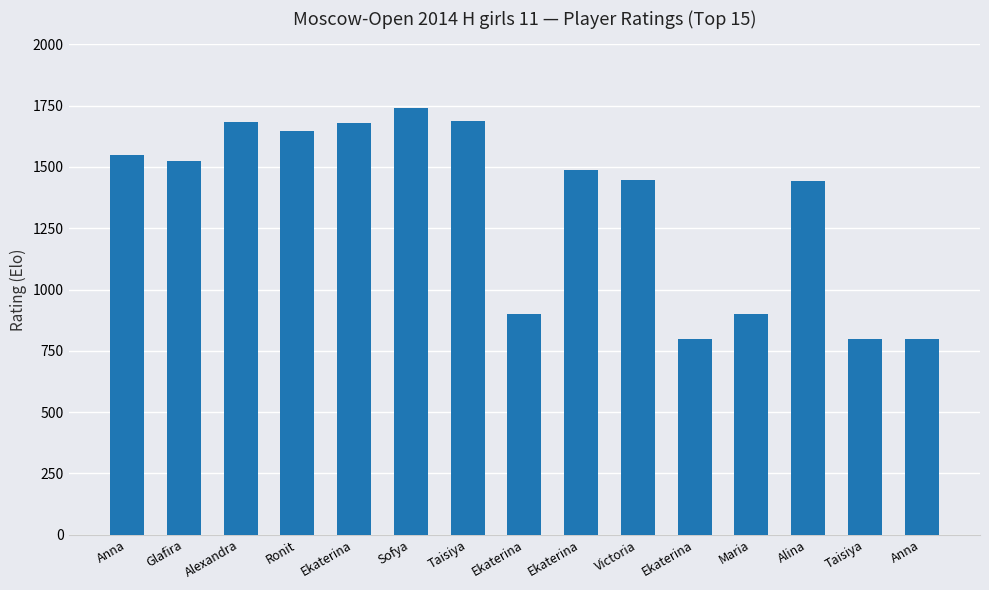

What is the sum of all values?

20087